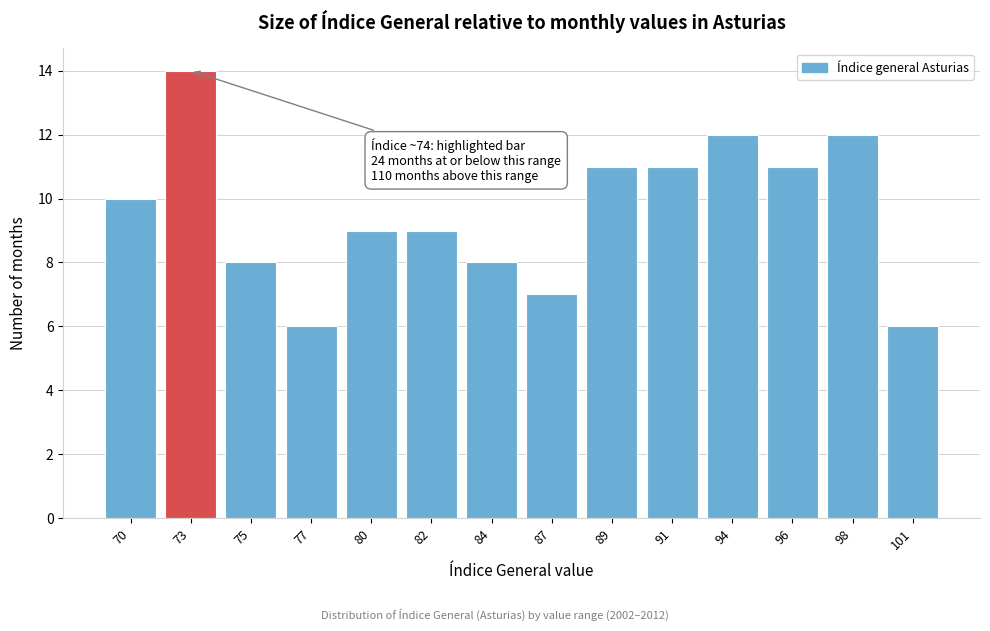

Reading left to right, extract all data points from this chart.

70=10	73=14	75=8	77=6	80=9	82=9	84=8	87=7	89=11	91=11	94=12	96=11	98=12	101=6